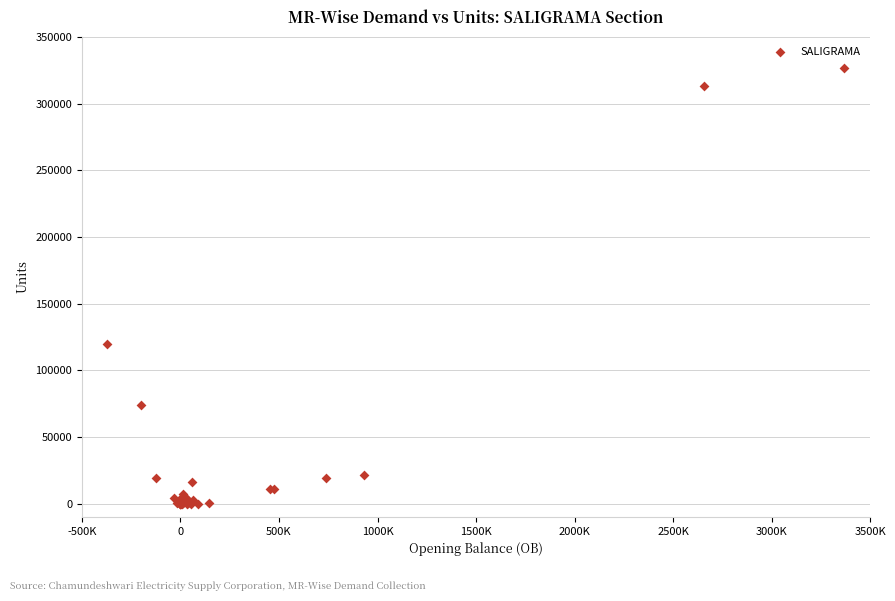

What Y value in the scatter plot is closest to 163542?

119755